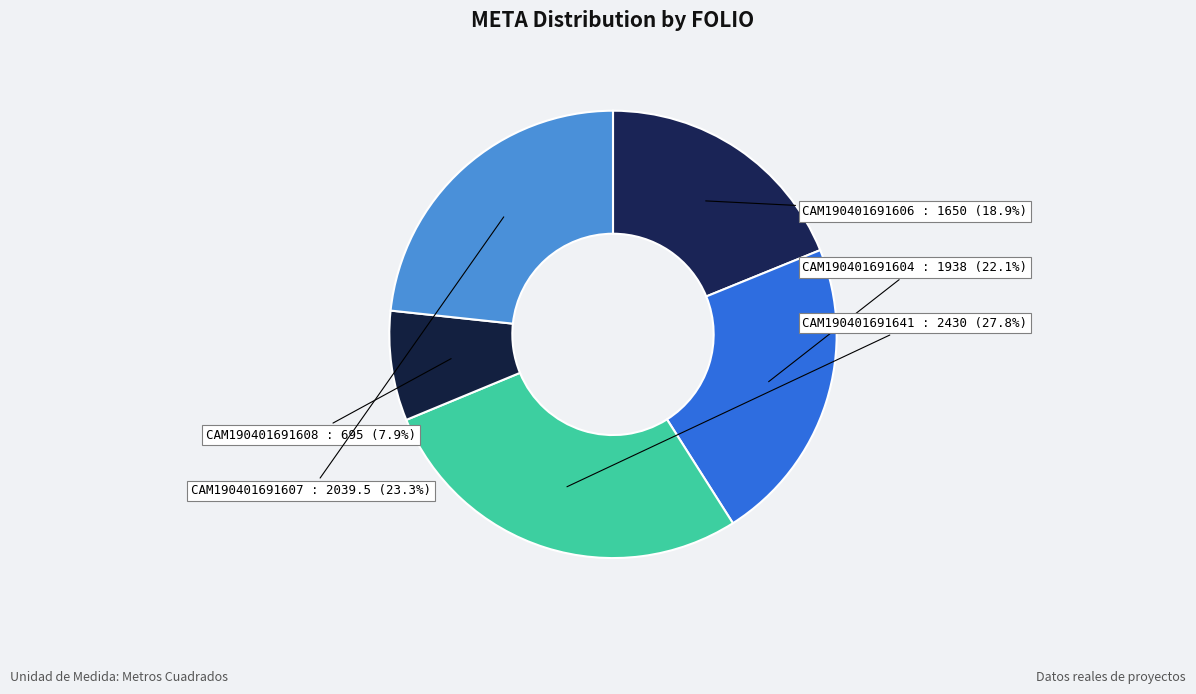

What is the largest slice in the pie chart?

CAM190401691641